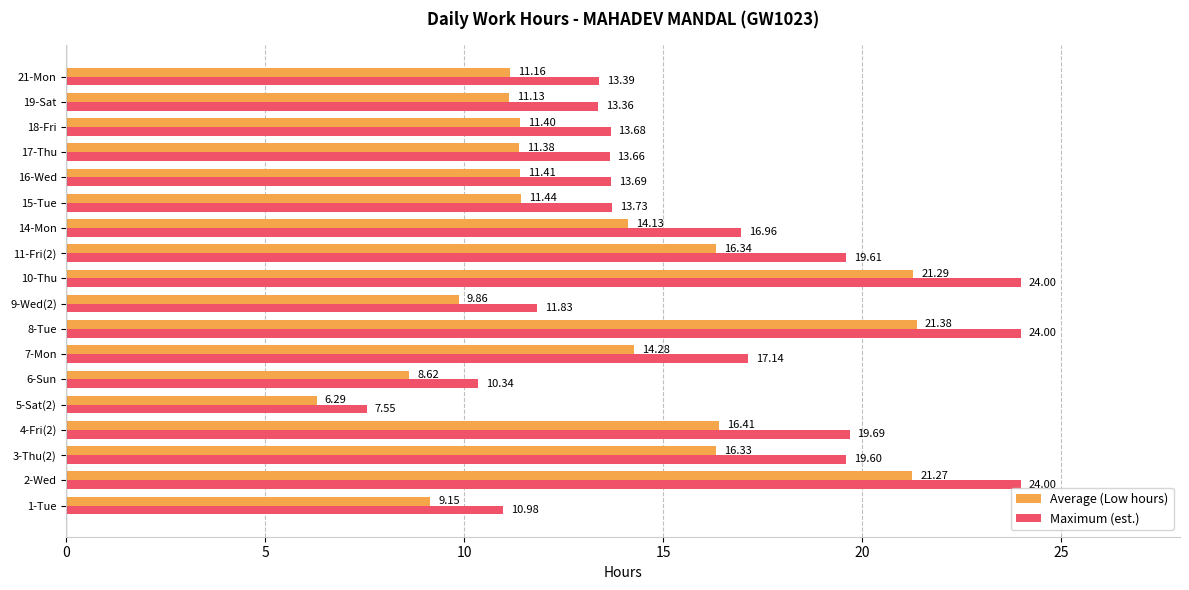

List the series in order of their peak value, lowest first.

Average (Low hours), Maximum (est.)